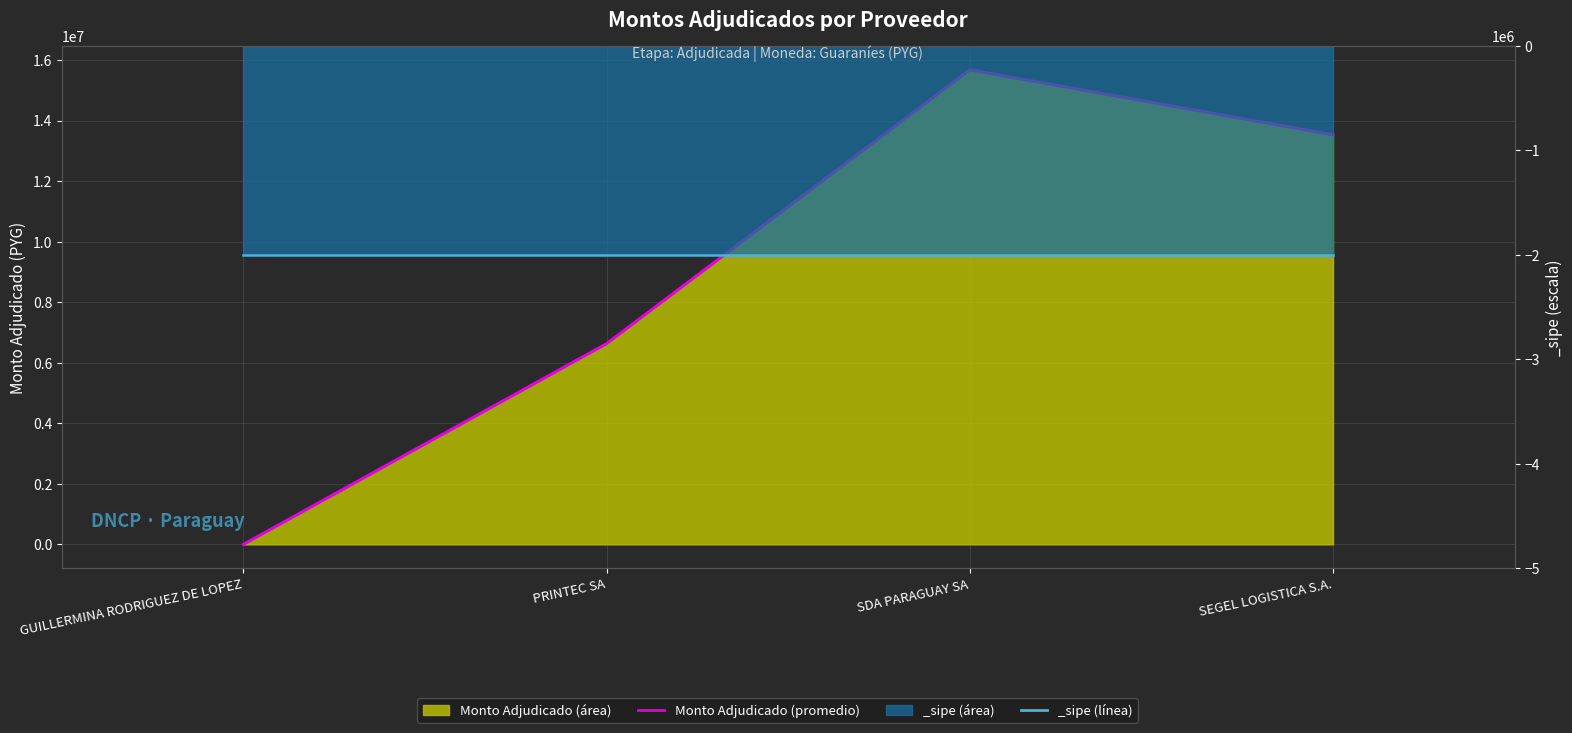

Which category has the lowest value across all series?

GUILLERMINA RODRIGUEZ DE LOPEZ